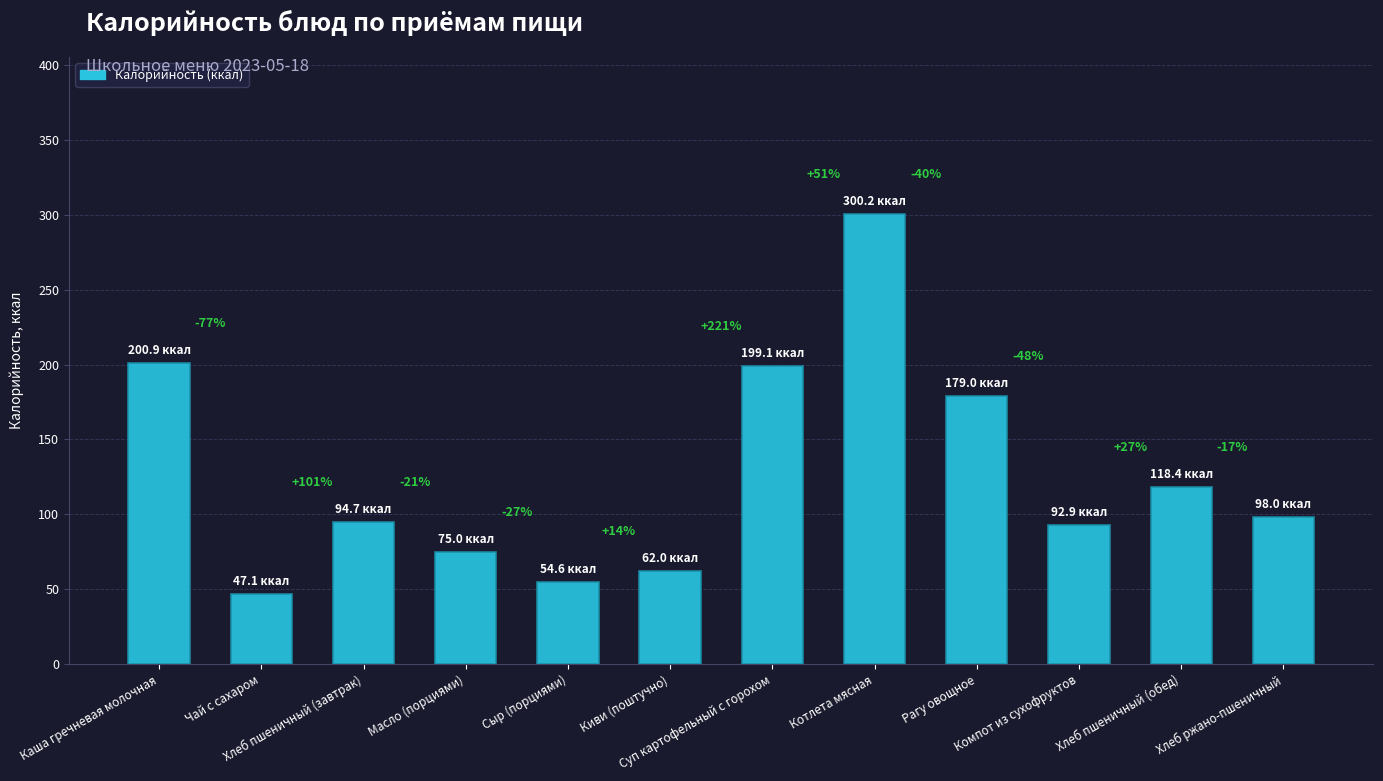

What is the label of the 2nd bar from the right?

Хлеб пшеничный (обед)